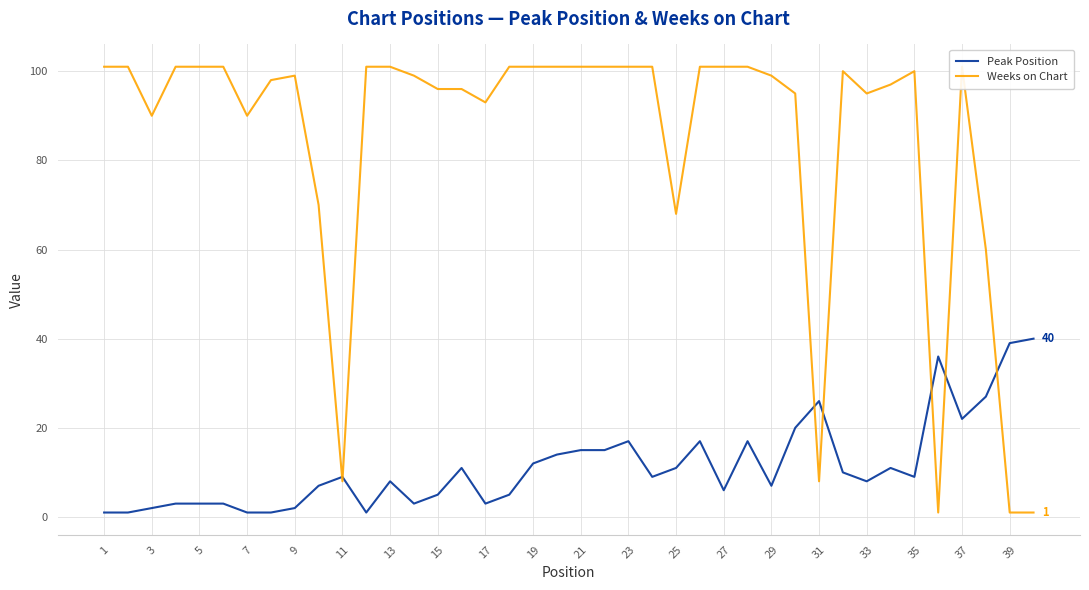

Is it true that Peak Position equals 14 at 33?

False